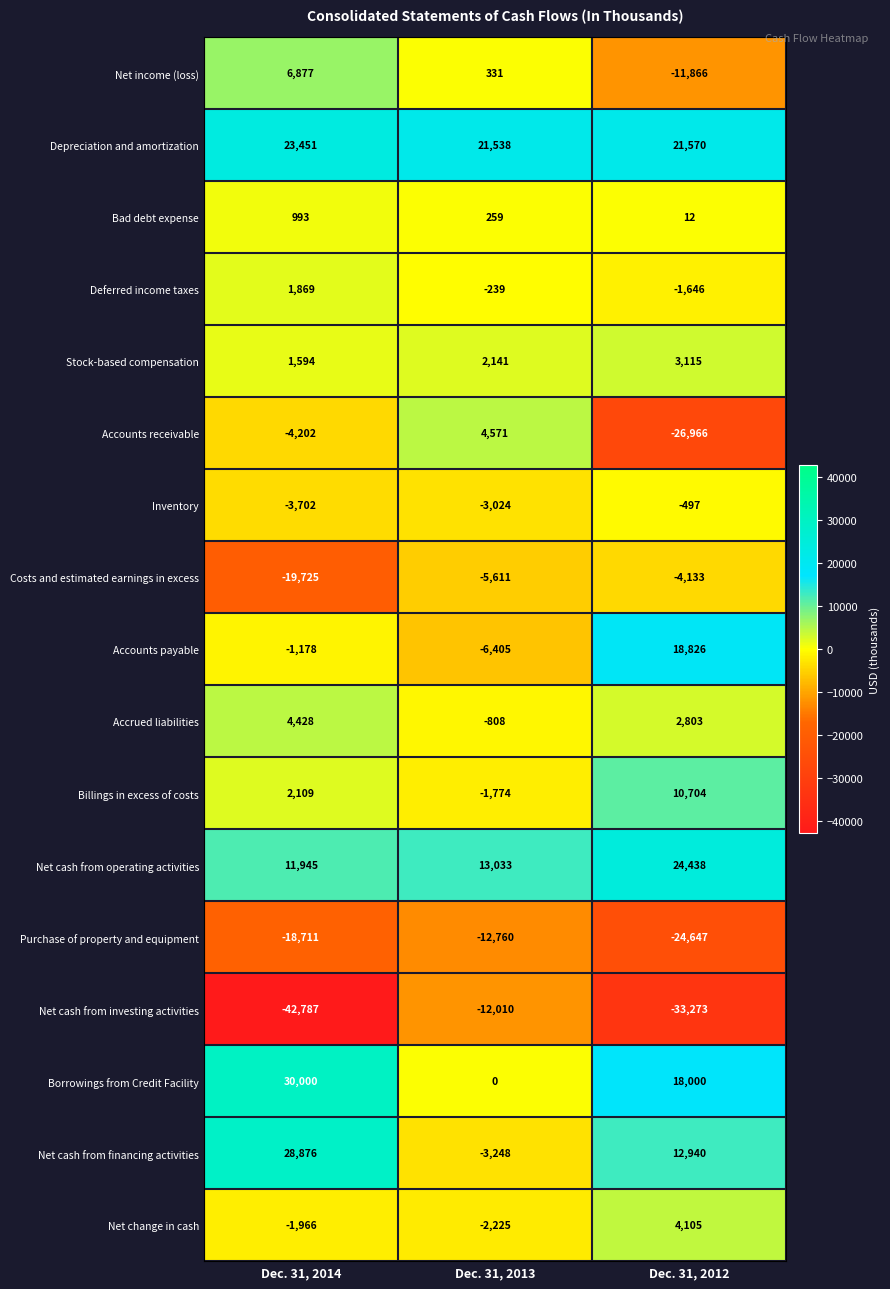

At which category does the chart reach its peak across all series?

Dec. 31, 2014